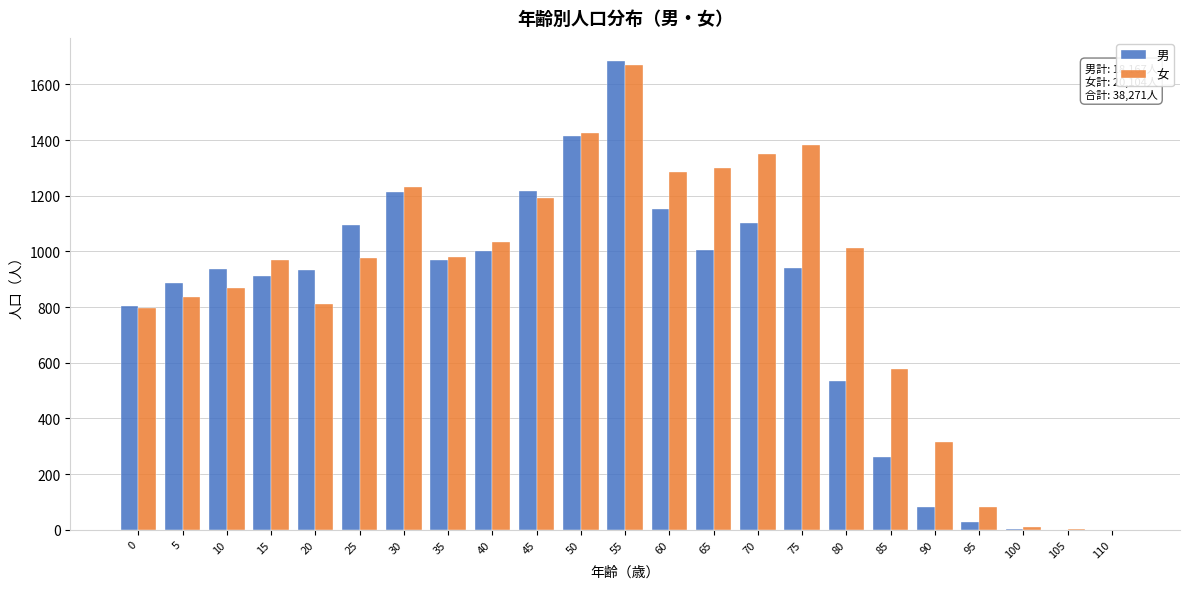

The value of 男 at 60 is 1154. True or false?

True